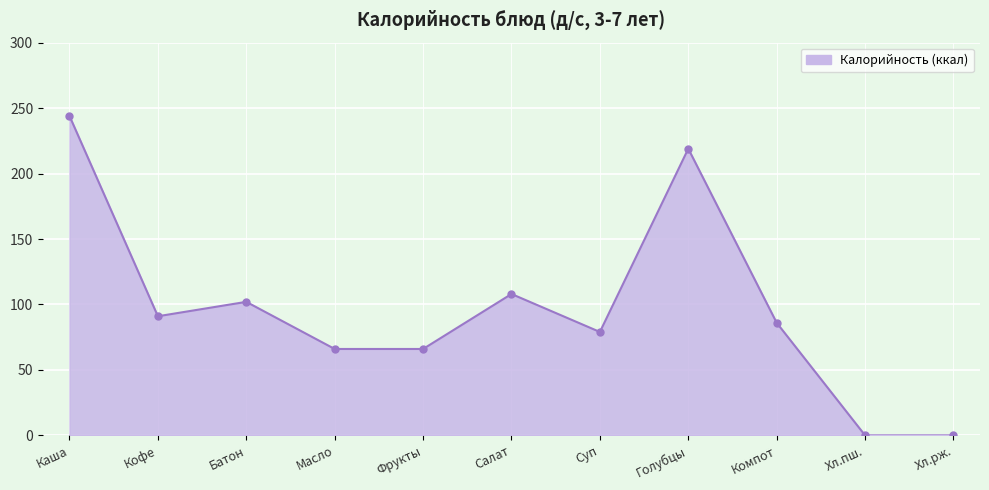

Is it true that the value at Суп is 29?

False